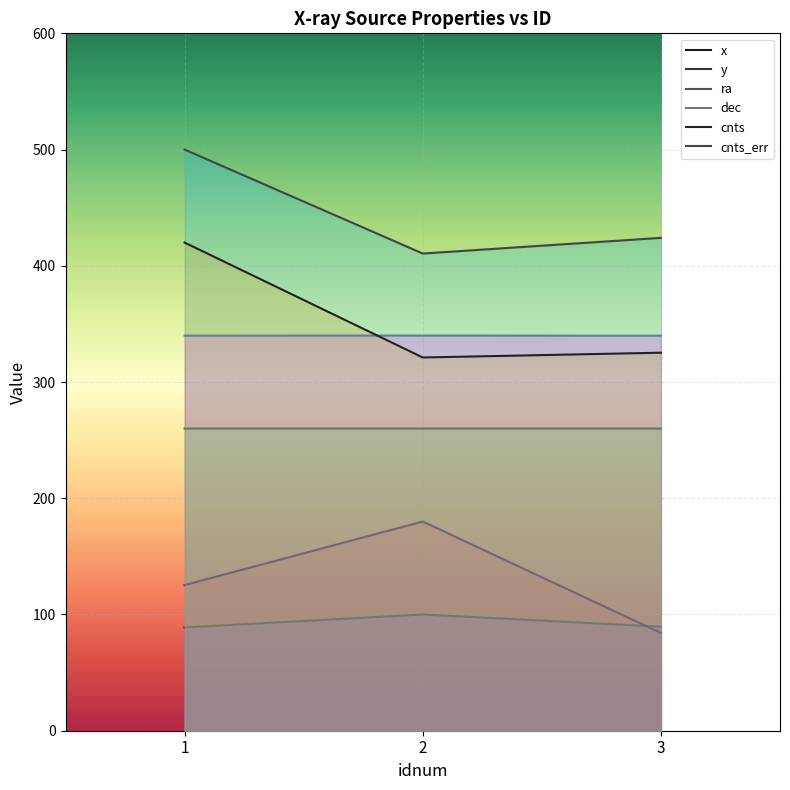

What is the difference between the maximum and minimum values in the dec series?

0.2